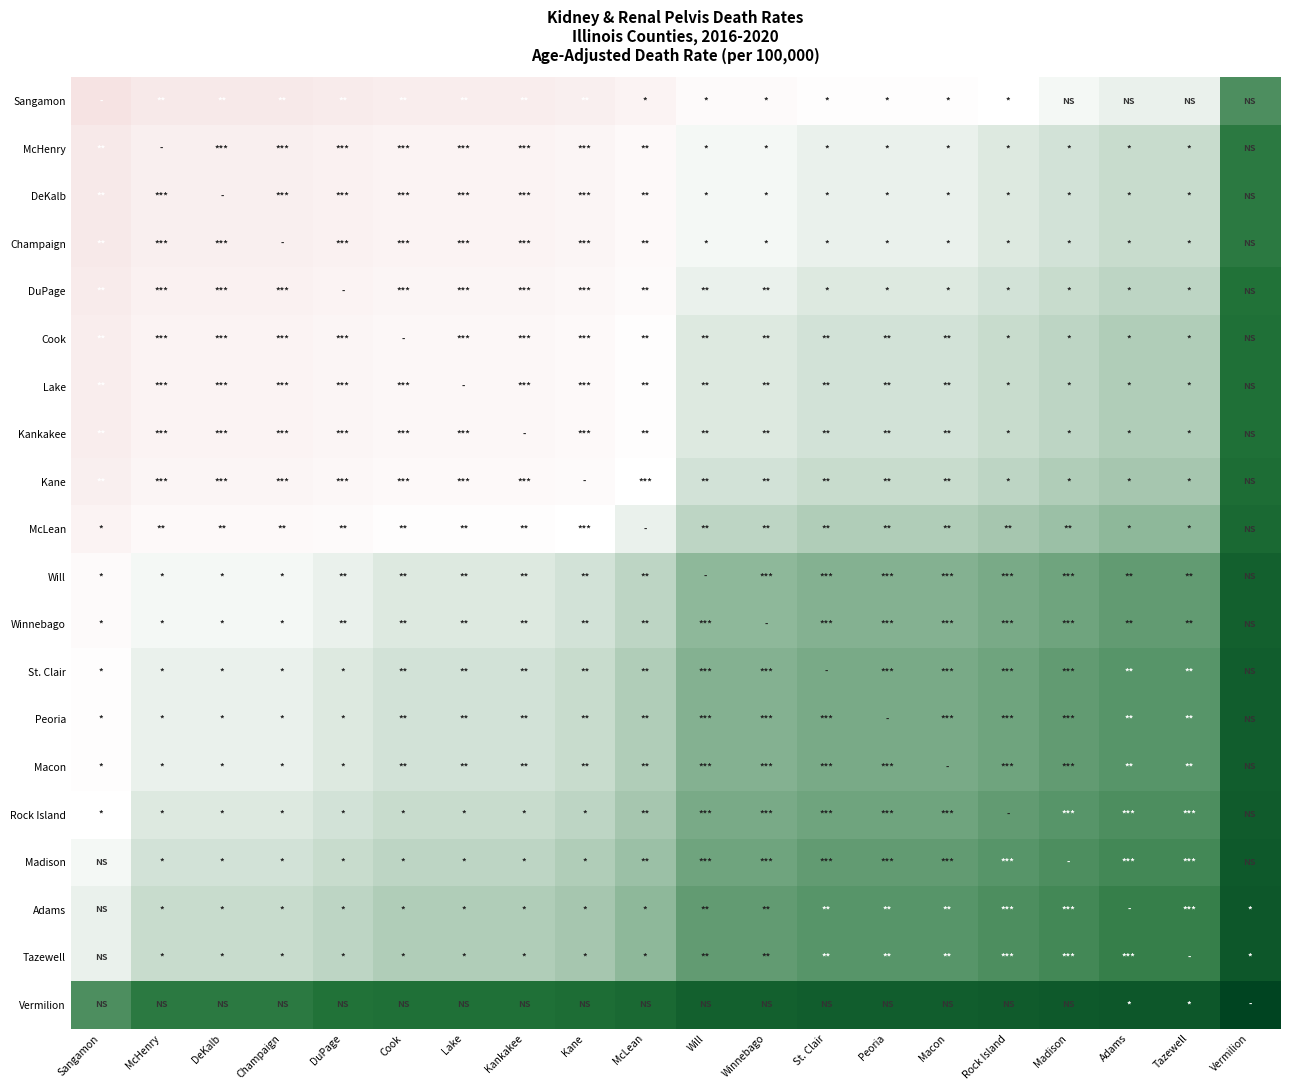

What is the spread (max minus min) of values at Madison?

1.5